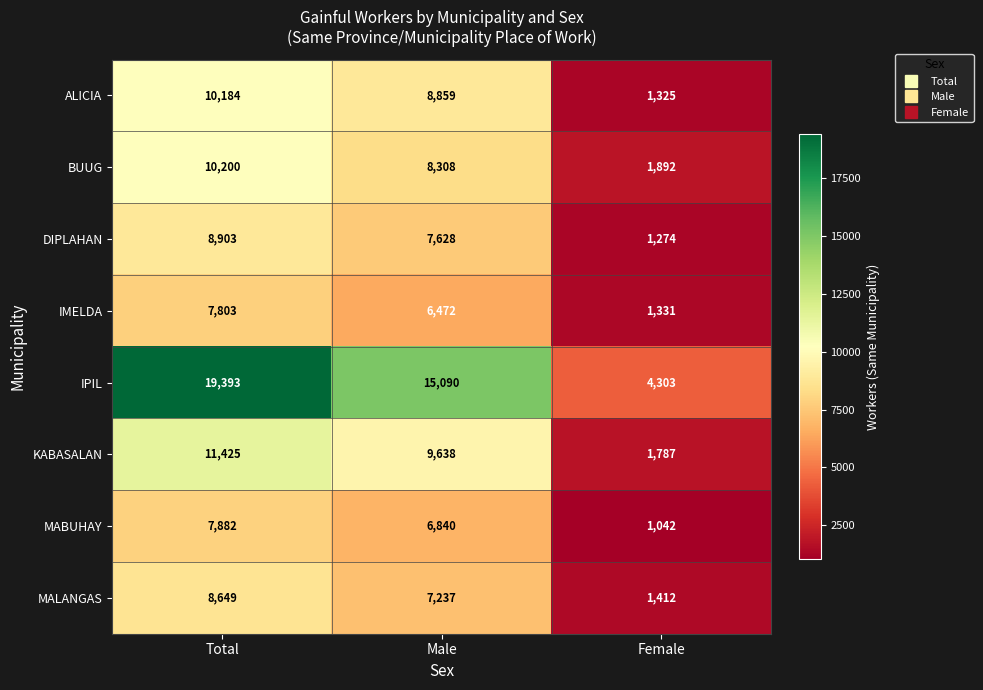

Reading left to right, what are all the values shown in this chart?

ALICIA: 10184	8859	1325
BUUG: 10200	8308	1892
DIPLAHAN: 8903	7628	1274
IMELDA: 7803	6472	1331
IPIL: 19393	15090	4303
KABASALAN: 11425	9638	1787
MABUHAY: 7882	6840	1042
MALANGAS: 8649	7237	1412